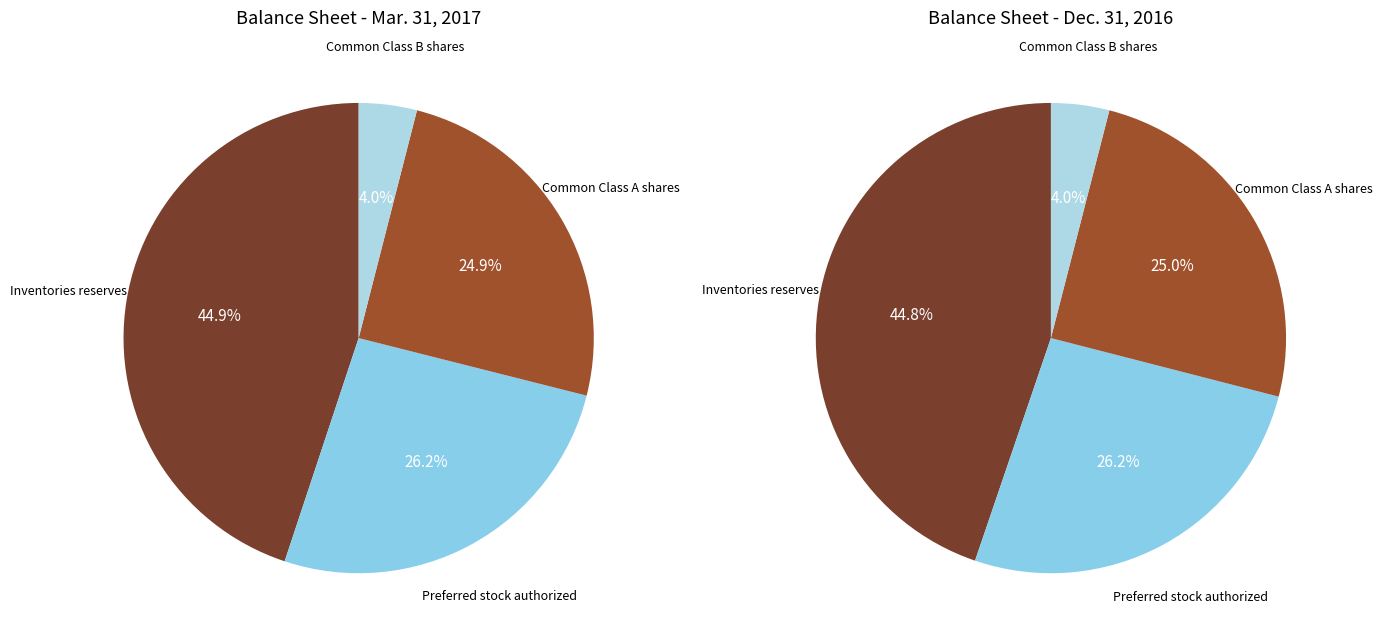

What percentage do Preferred stock authorized and Inventories reserves together represent?

71.1%